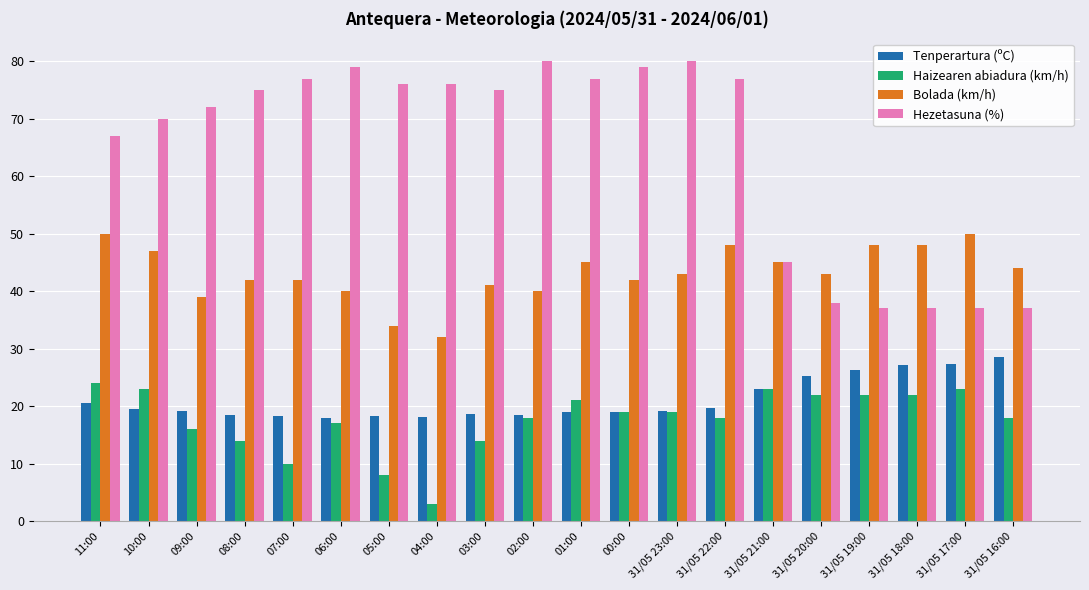

How many bars are there in total?

80